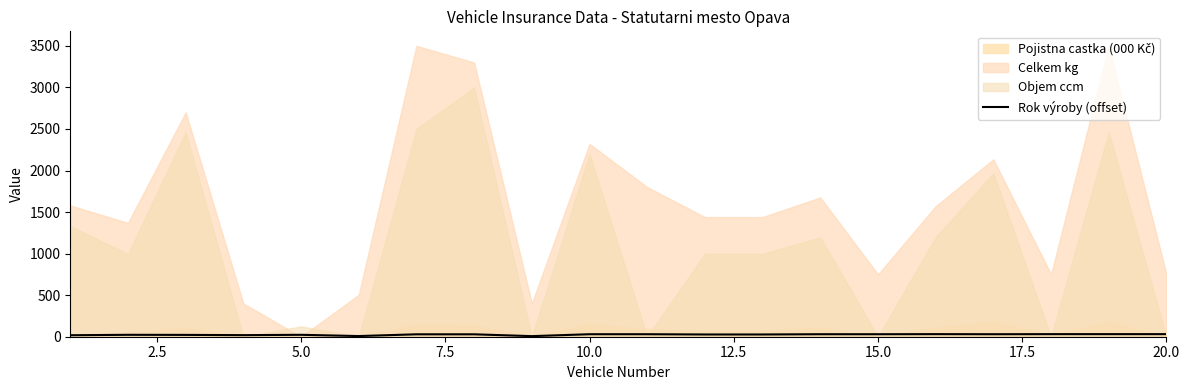

What is the difference between the second highest and minimum values?

24